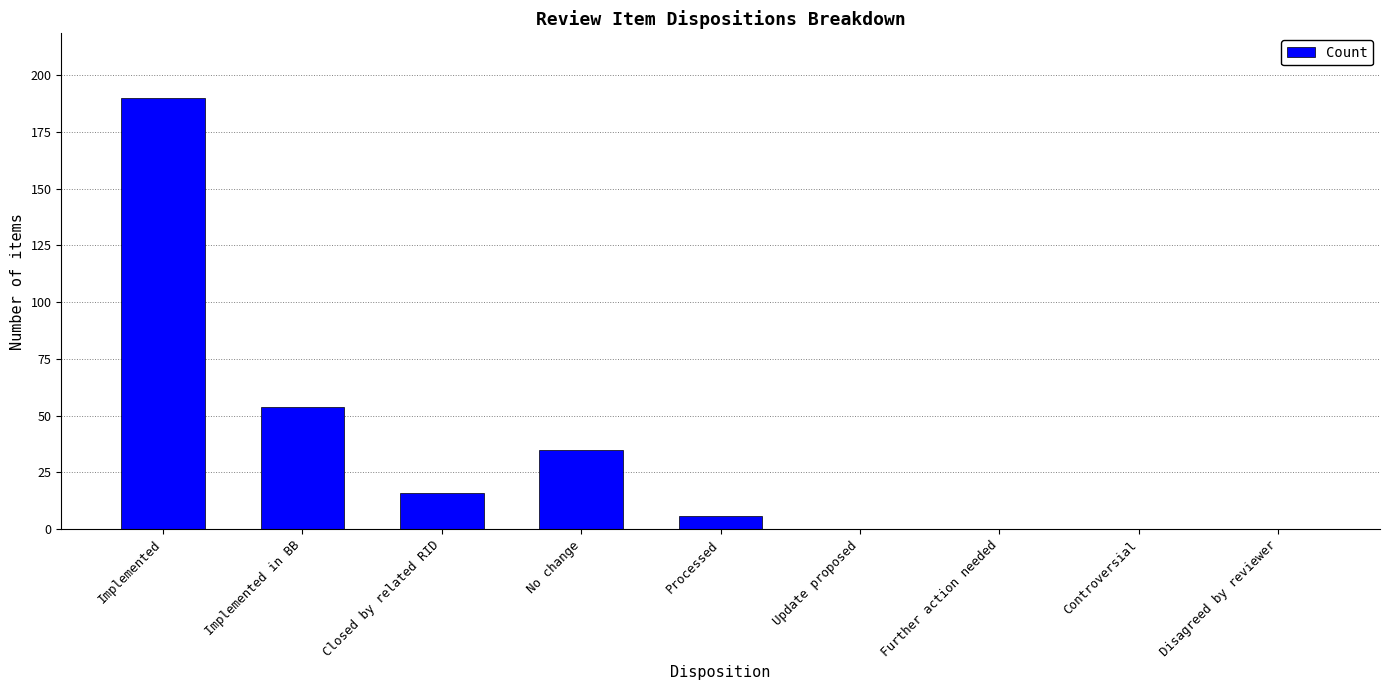

Reading left to right, what are all the values shown in this chart?

190	54	16	35	6	0	0	0	0